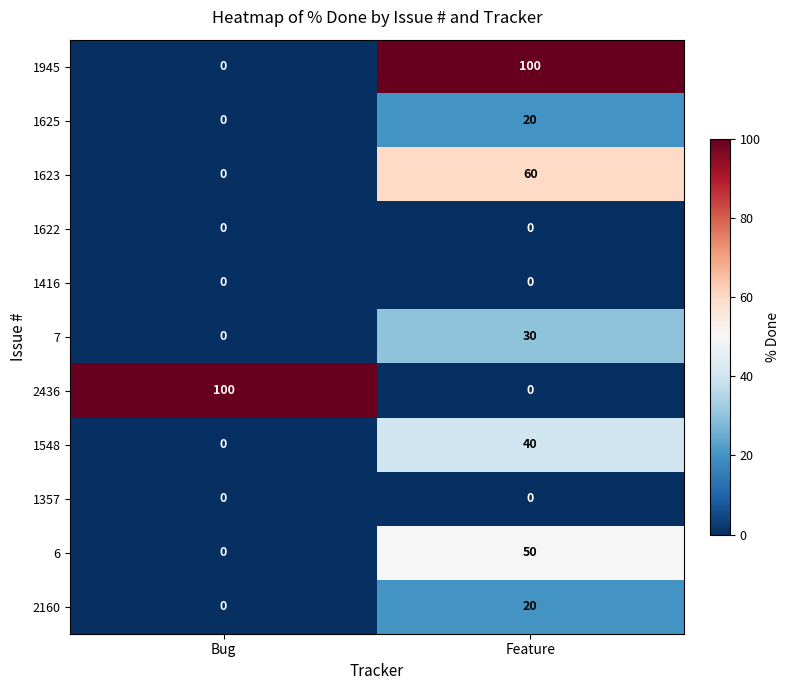

True or false: 1945 has a value of 100 at Feature.

True